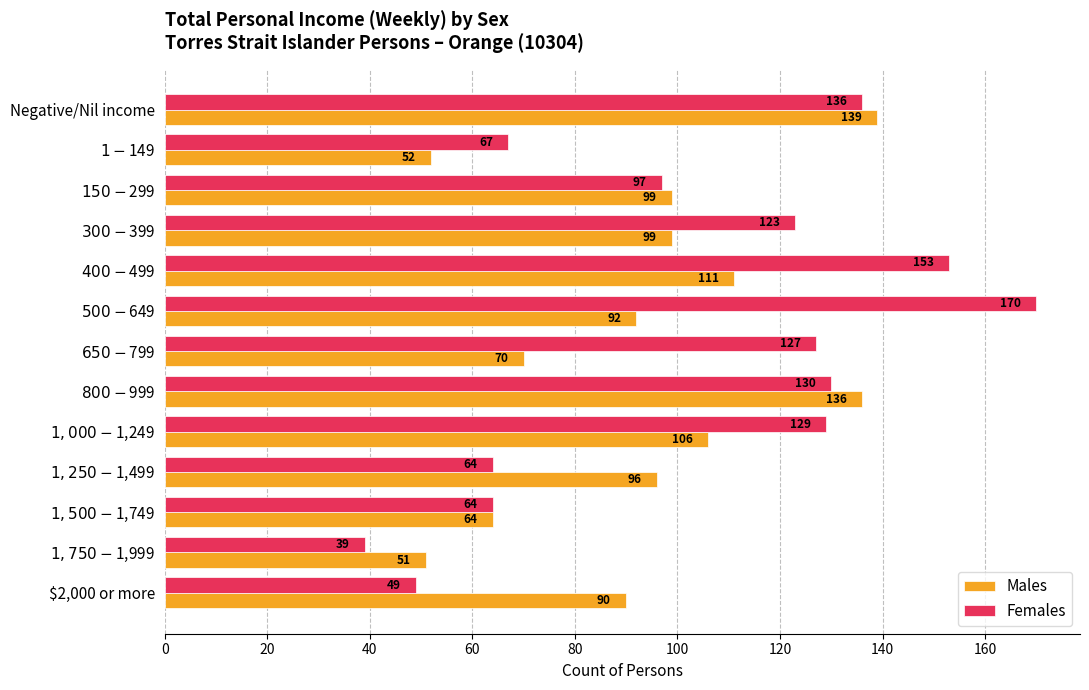

List the series in order of their overall mean, highest first.

Females, Males